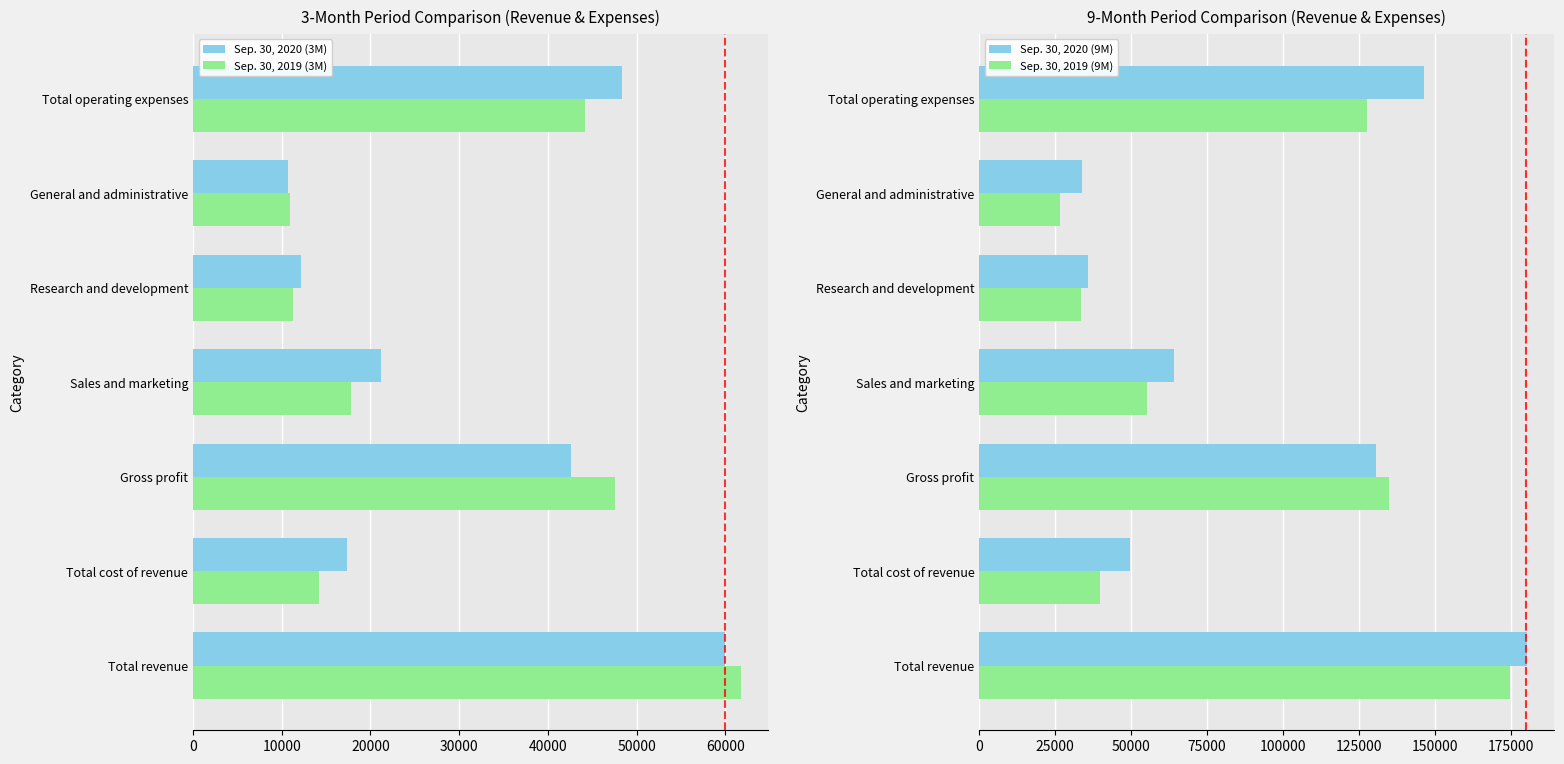

How many values in the Sep. 30, 2019 (3M) series are below 17819?

3